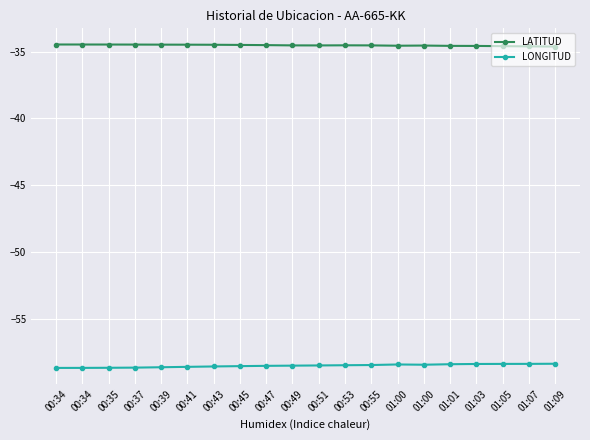

Is this an area chart (filled region under the line)?

No